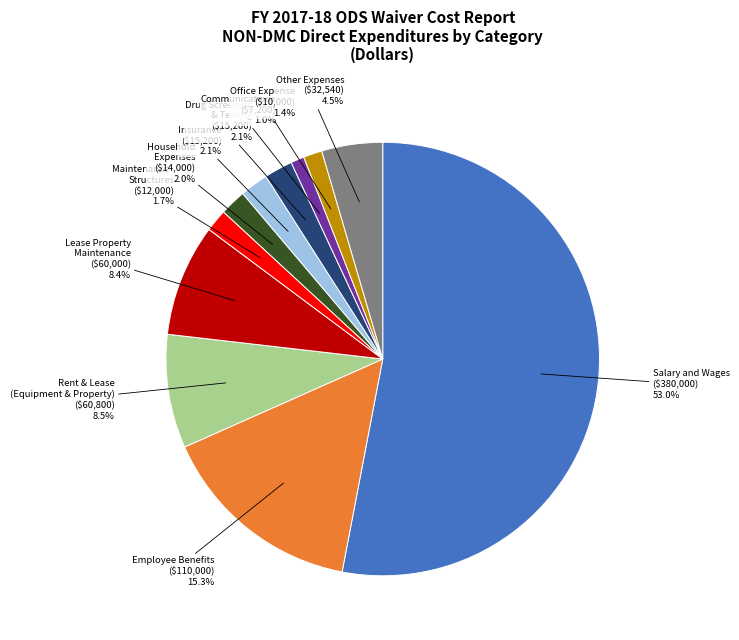

Count the number of slices in the pie.

11